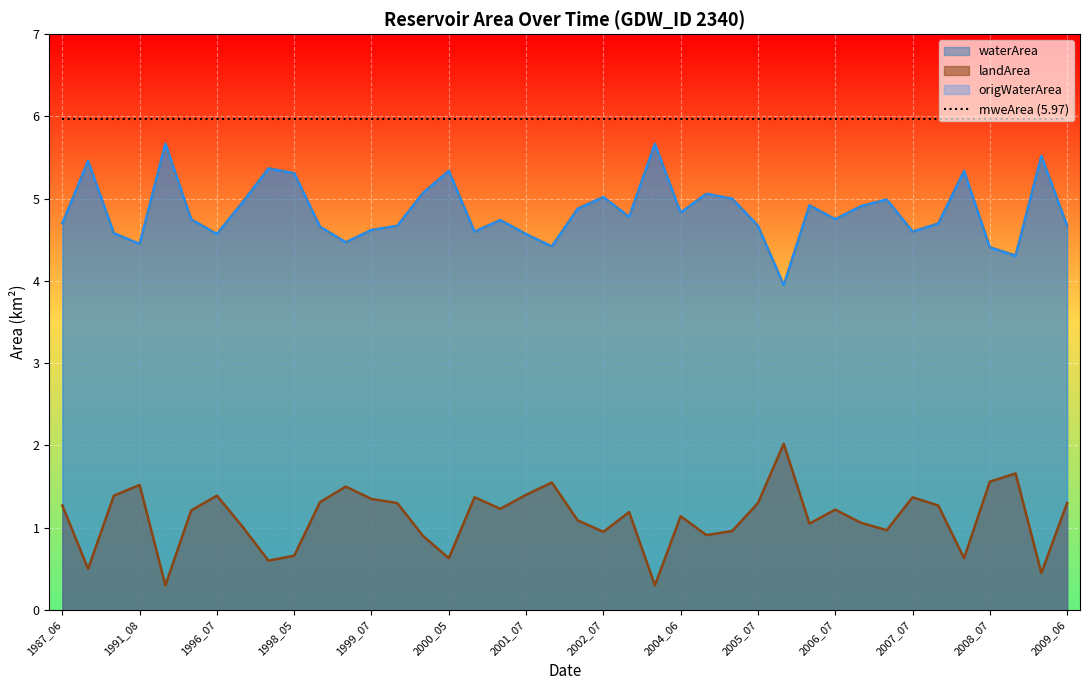

True or false: waterArea and origWaterArea intersect in this chart.

False